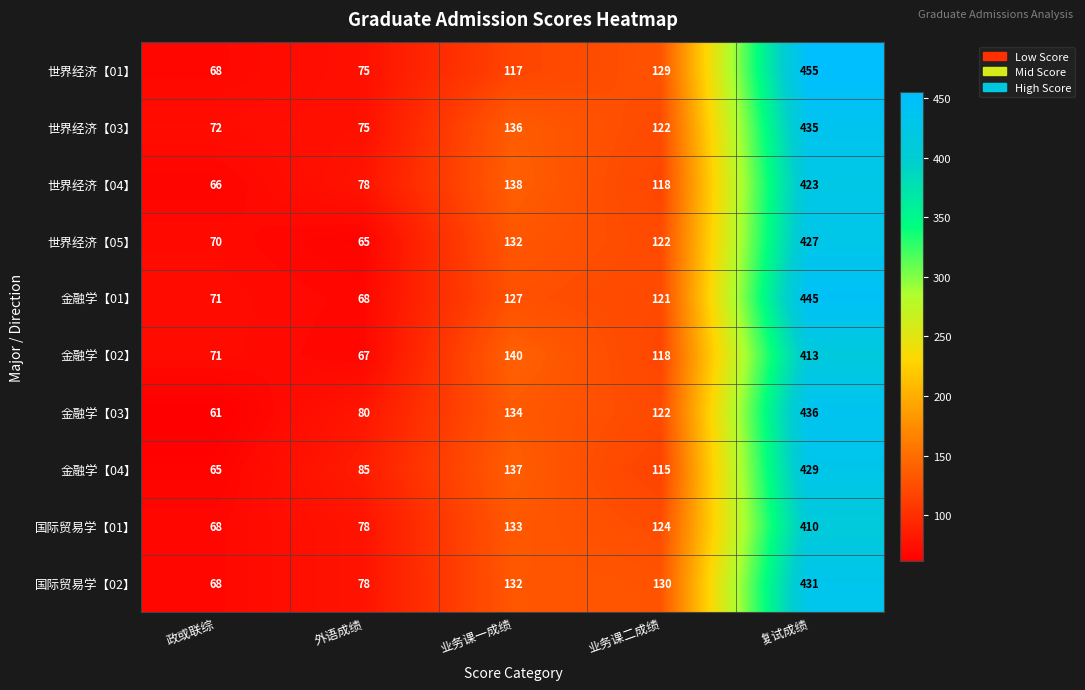

What is the sum of all 金融学【02】 values?

809